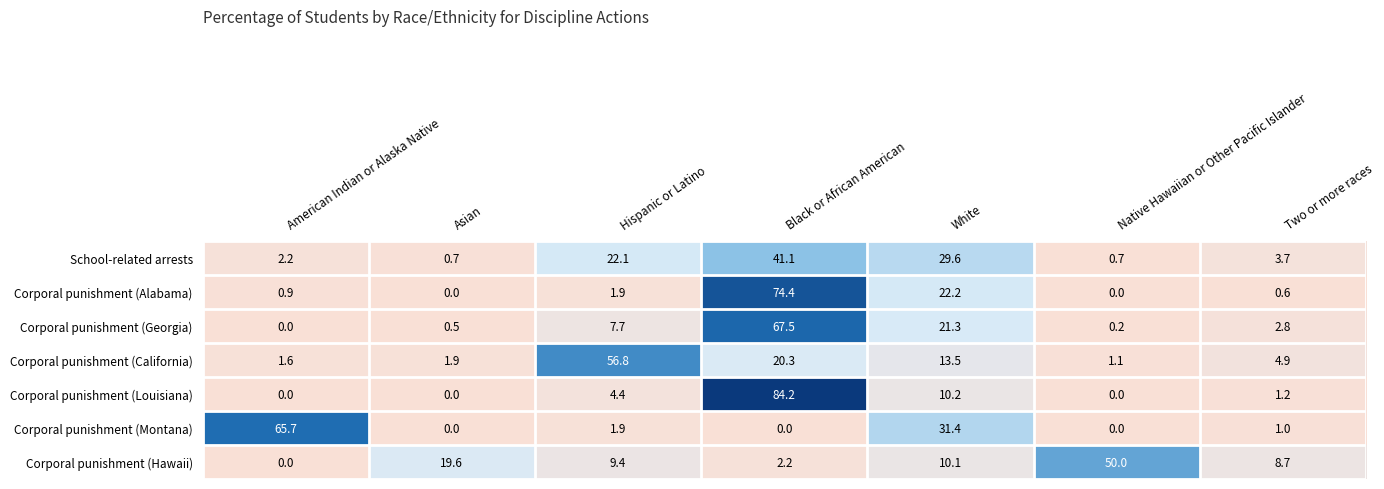

What is the difference between the maximum and minimum values in the Corporal punishment (Hawaii) series?

50.0